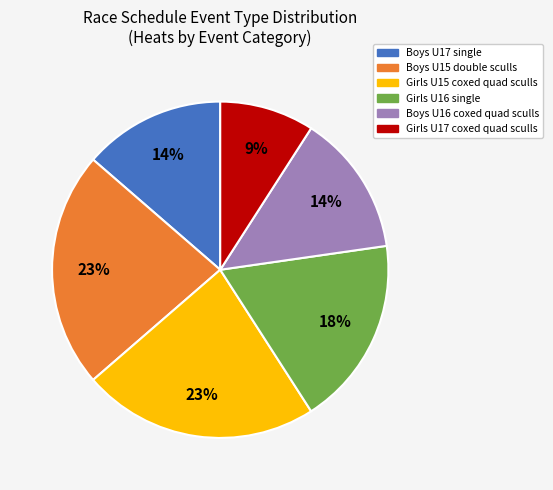

Does Boys U16 coxed quad sculls represent more than half of the total?

No